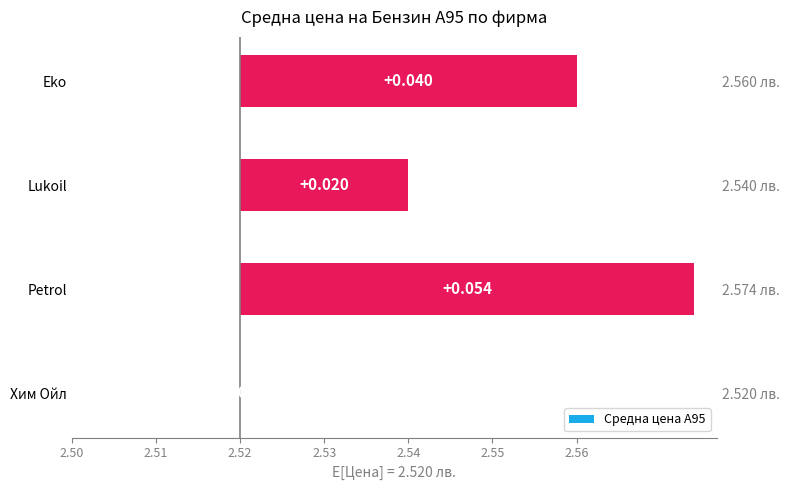

Reading right to left, transcribe all the data shown in this chart.

0.0	0.0	0.1	0.0